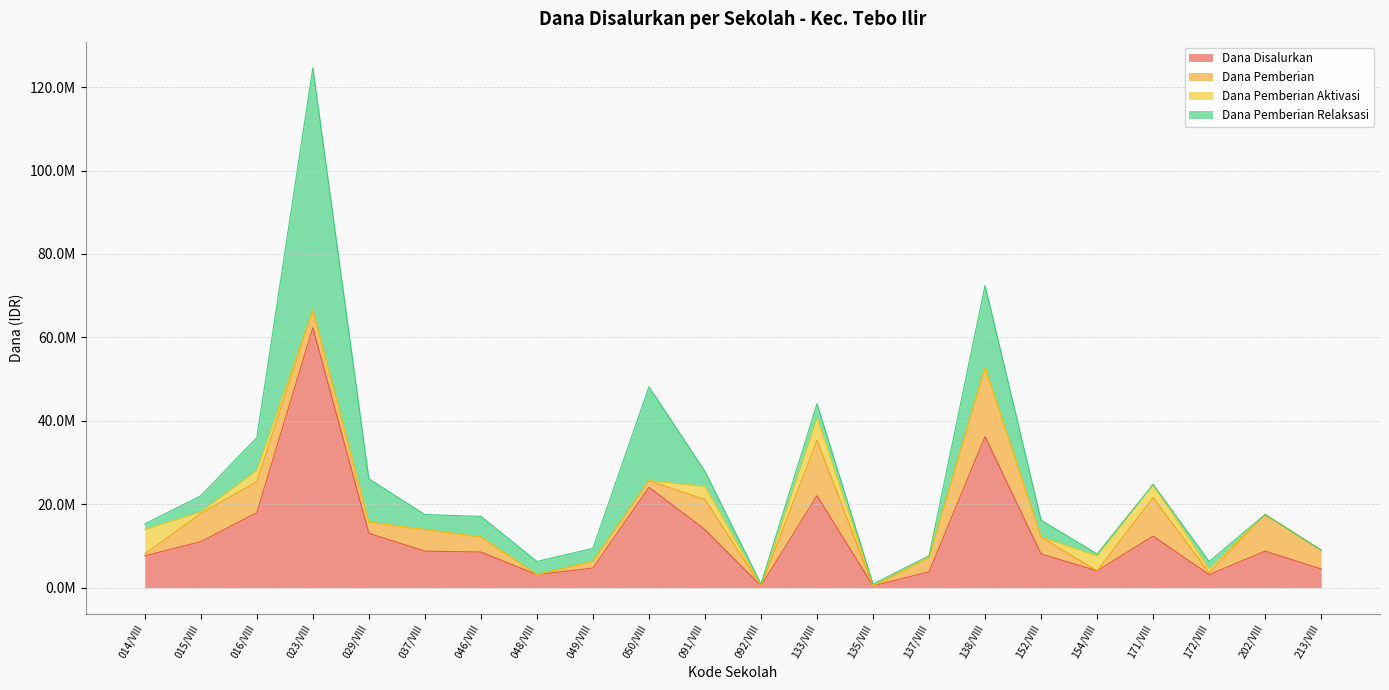

How many interior local peaks does the Dana Pemberian series have?

7